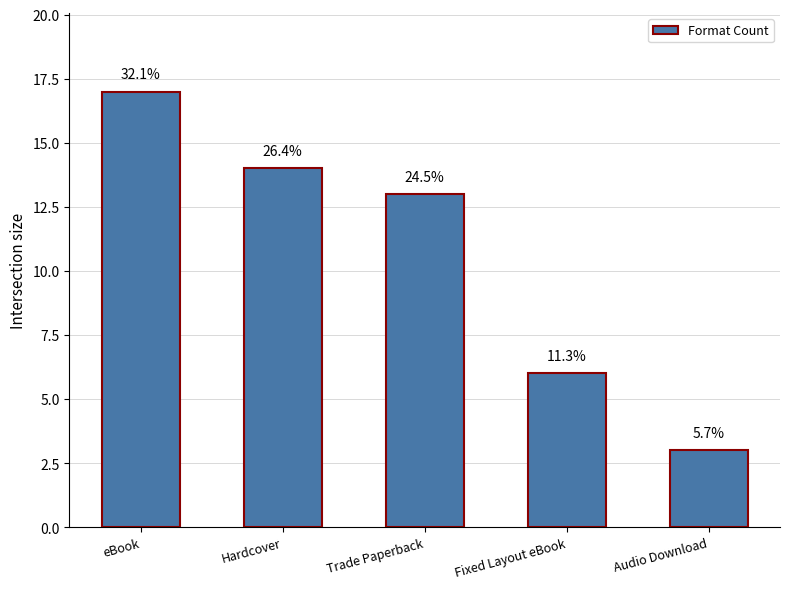

True or false: the data shows 25 at Hardcover.

False